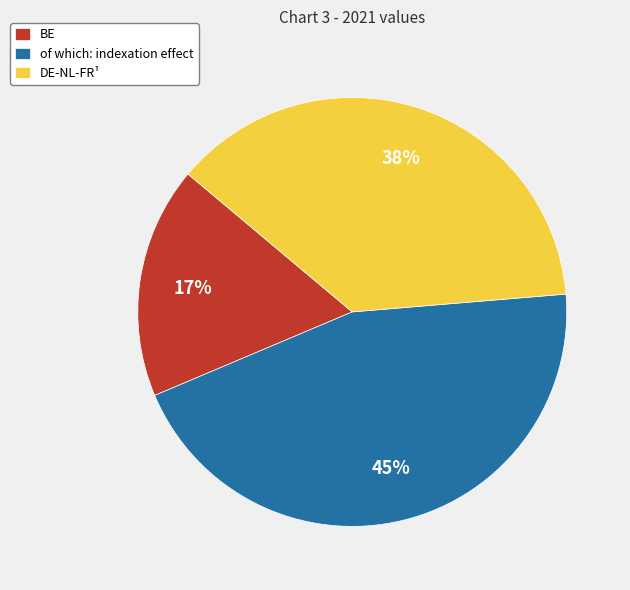

To the nearest percent, what portion does BE represent?

17%